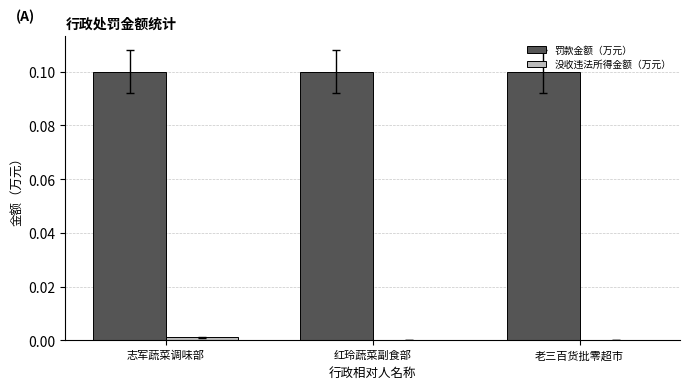

The 罚款金额（万元） series shows 0.1 at 红玲蔬菜副食部. True or false?

True